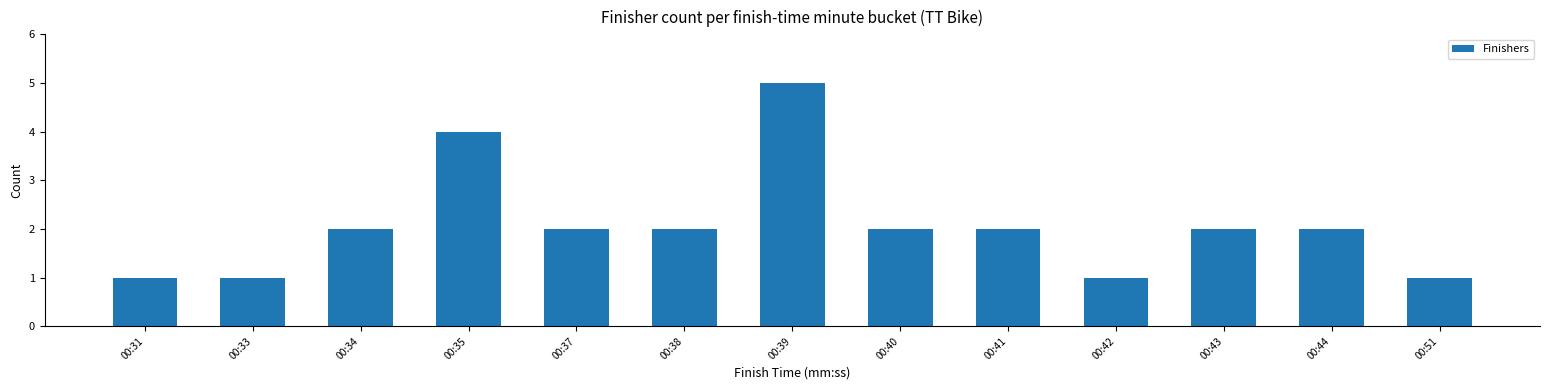

What is the value of the 10th bar from the left?

1